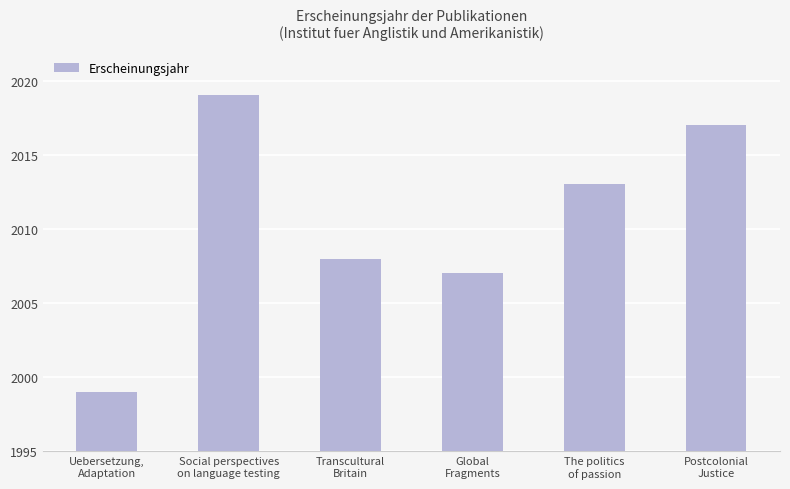

What is the difference between the maximum and minimum values?

20